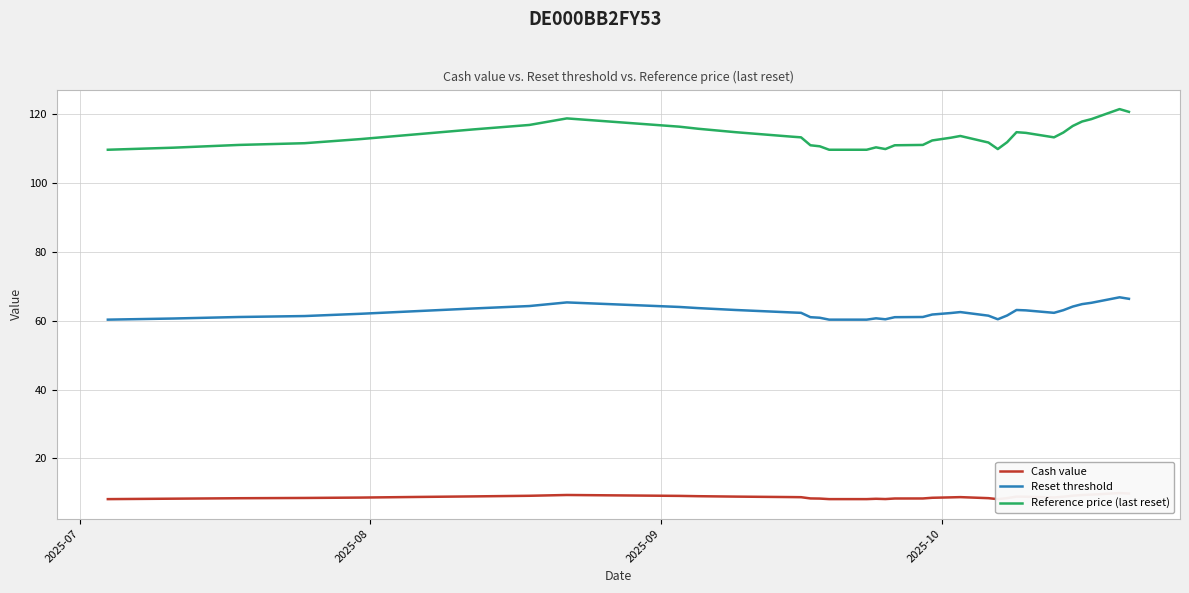

True or false: Reset threshold has more than 0 points higher than both neighbors.

True